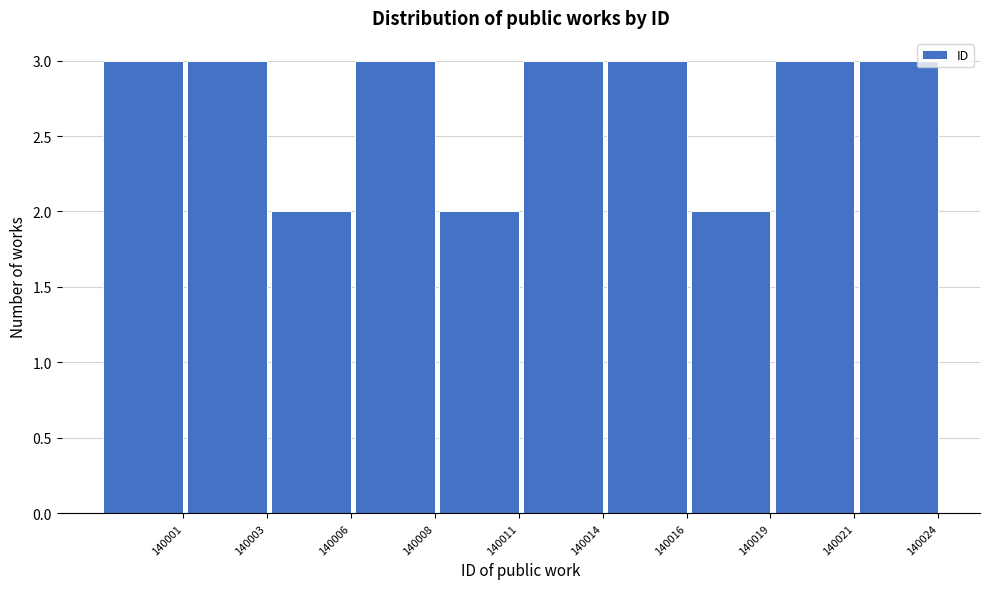

Reading left to right, extract all data points from this chart.

3	3	2	3	2	3	3	2	3	3